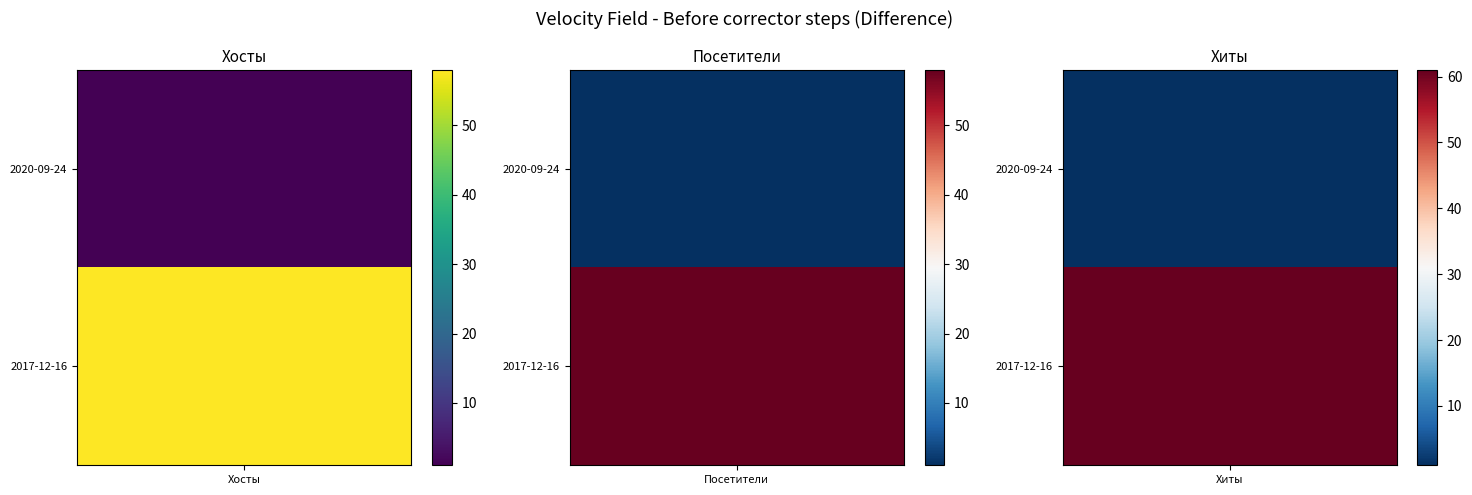

What is the difference between the 2017-12-16 values at Хосты and Хиты?

3